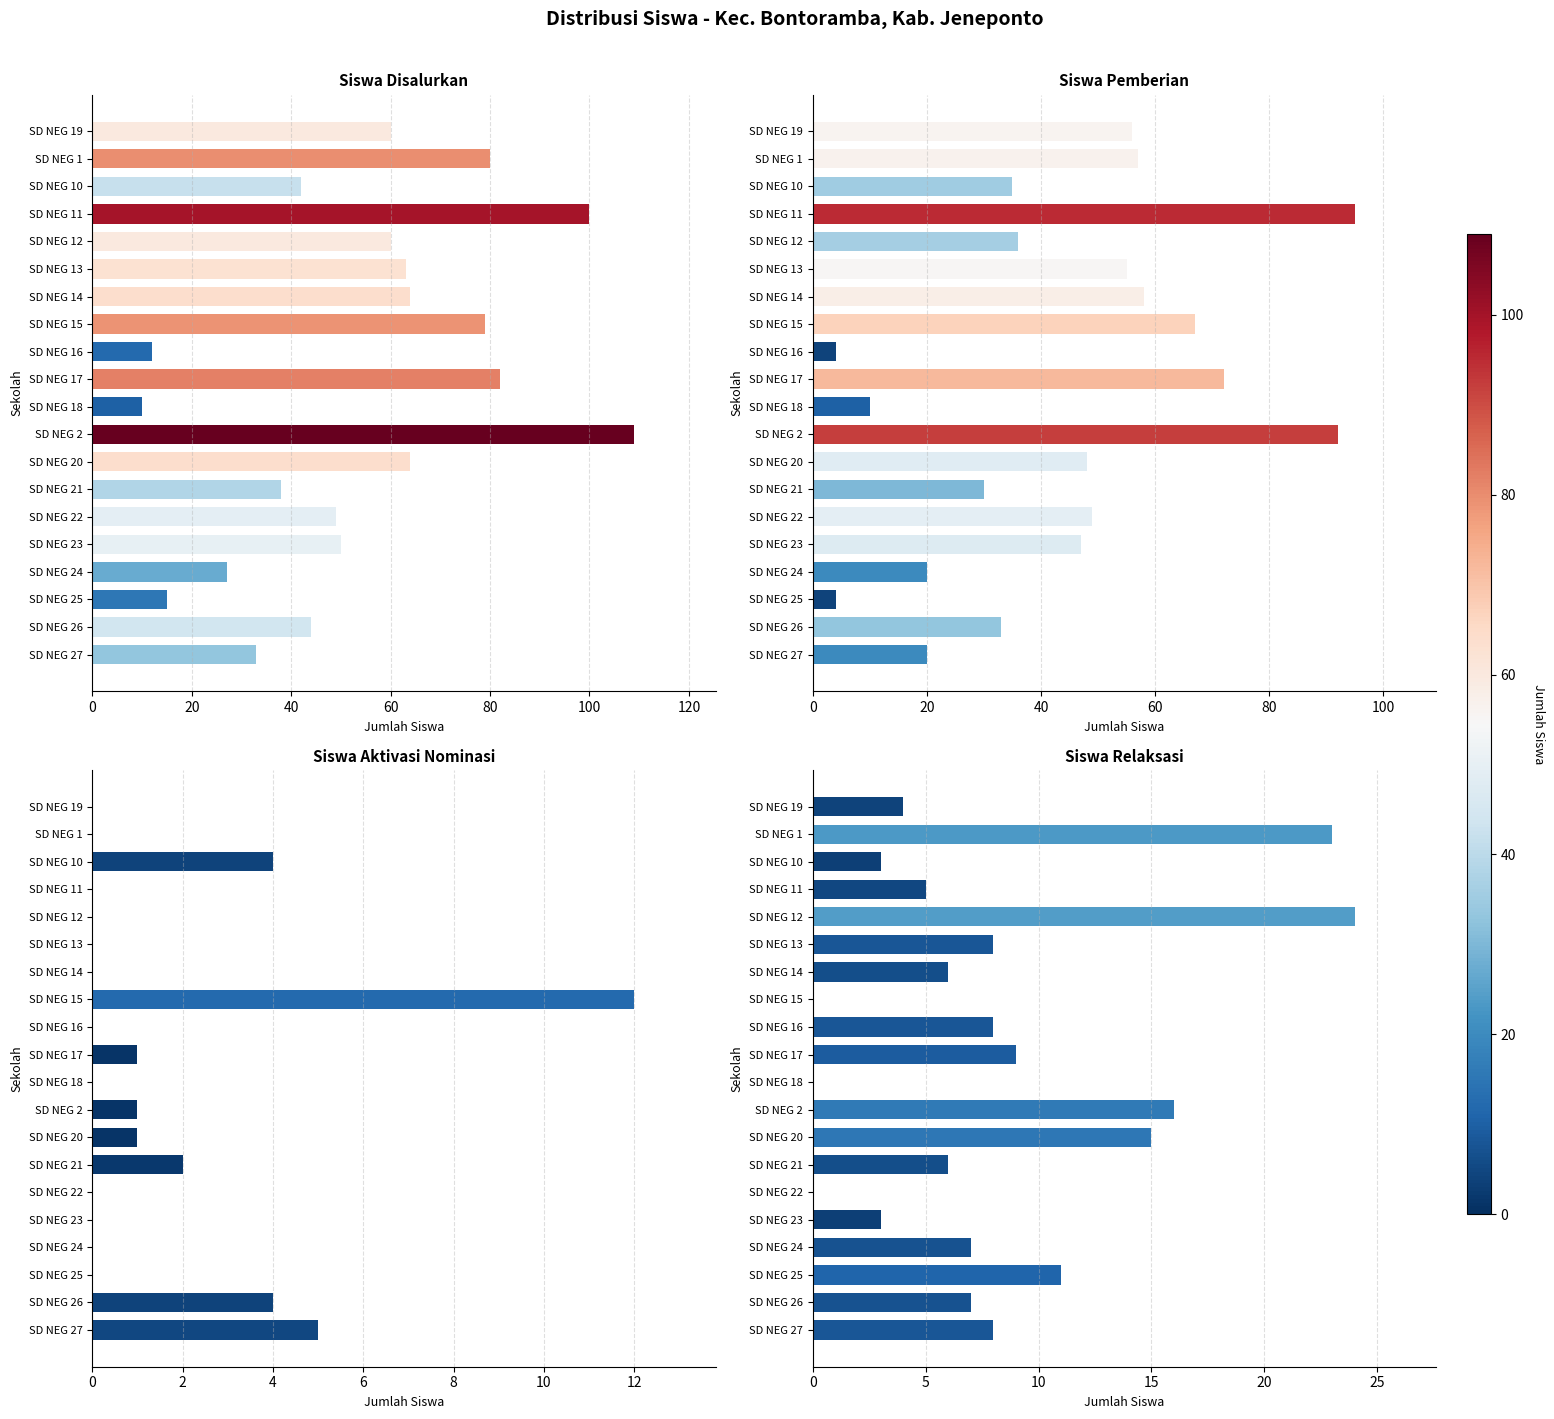

Where is Siswa Pemberian nearest to the value 49?

SD NEG 22